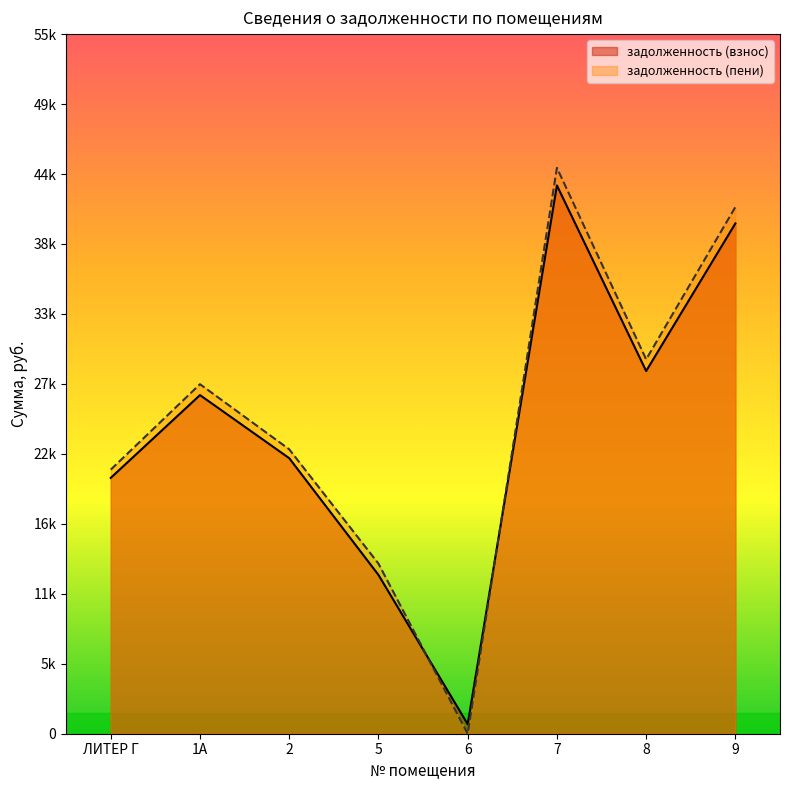

Reading left to right, transcribe all the data shown in this chart.

задолженность (взнос): 20114.7	26622.0	21662.0	12486.0	750.7	43102.8	28514.1	40118.7
задолженность (пени): 20761.2	27478.0	22358.2	13374.0	0.0	44488.1	29430.5	41408.0